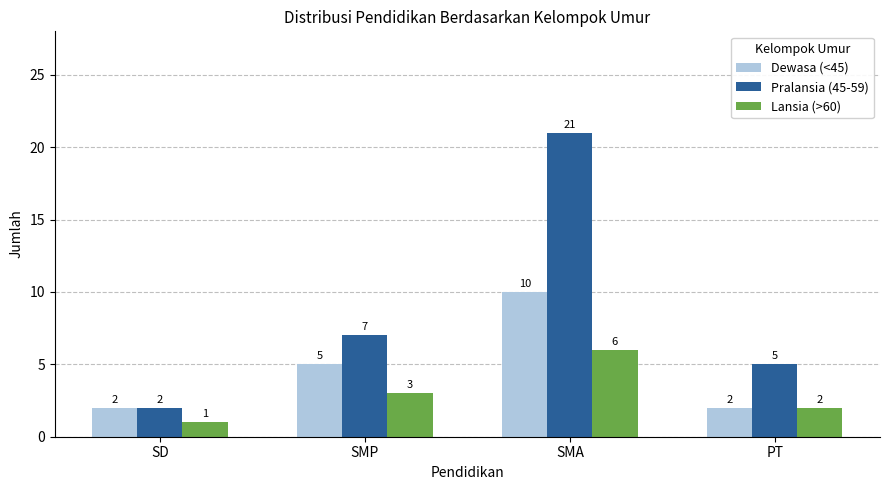

Count the Lansia (>60) values in the range 2 to 6.

3